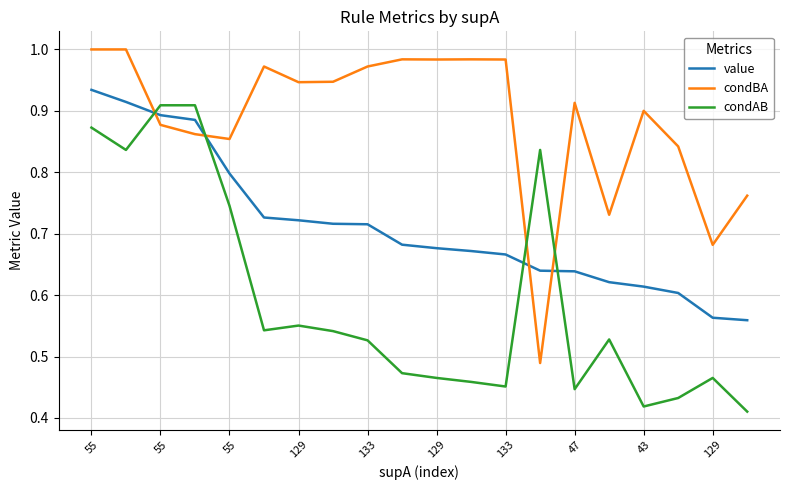

Which series has the largest total across all categories?

condBA